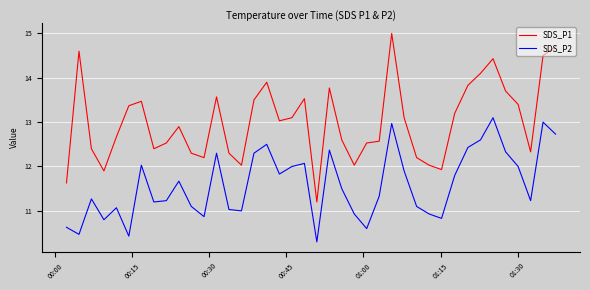

Which series has the widest spread of values?

SDS_P1